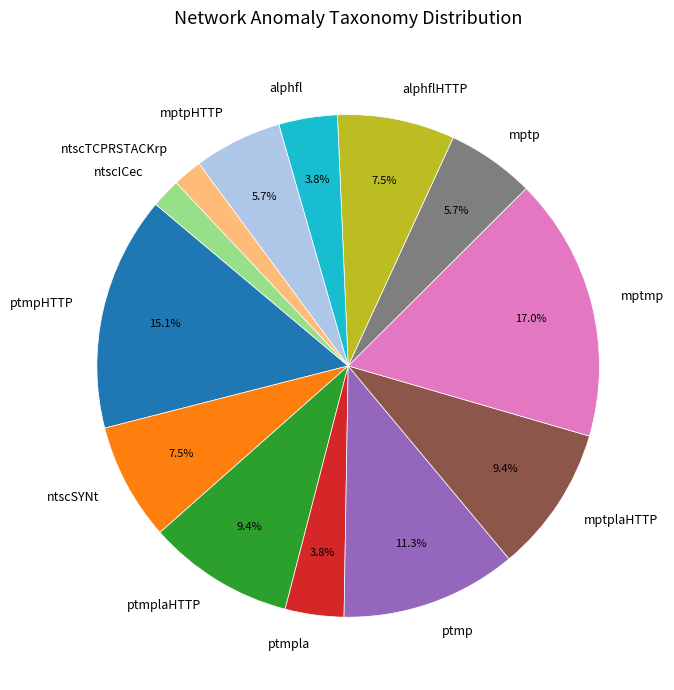

Does any single category account for the majority?

No